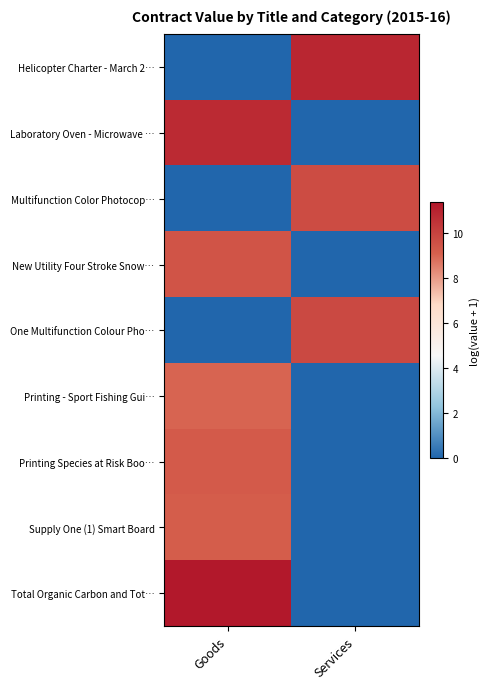

Which series has the largest range (max minus min)?

Total Organic Carbon and Tot…